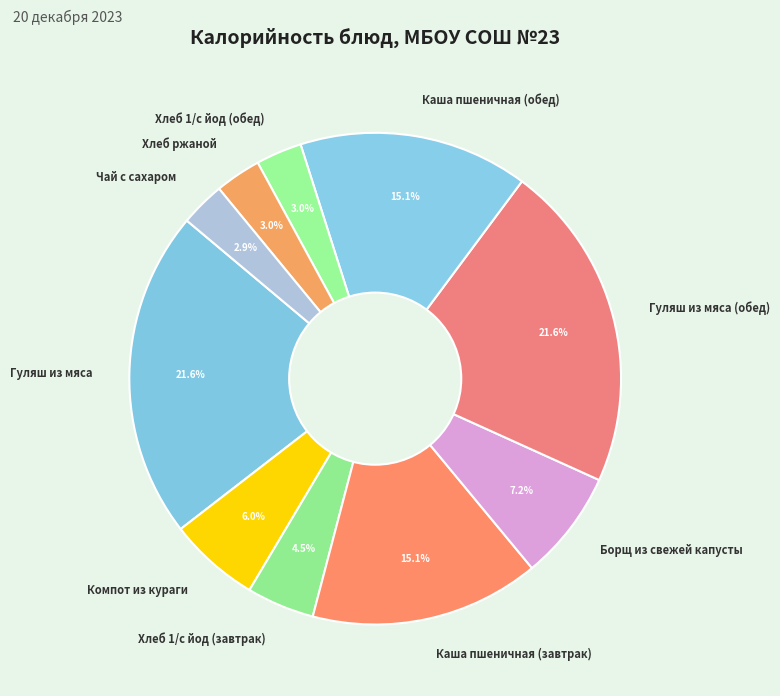

What is the total percentage of Хлеб 1/с йод (обед) and Гуляш из мяса (обед)?

24.6%